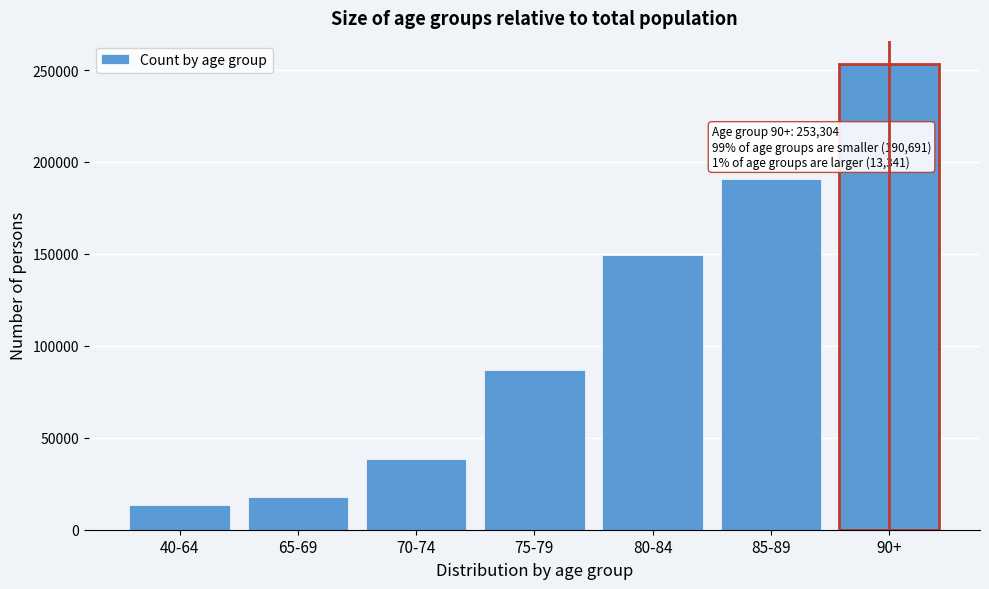

Reading left to right, what are all the values shown in this chart?

40-64=13341	65-69=17989	70-74=38680	75-79=86875	80-84=149451	85-89=190691	90+=253304